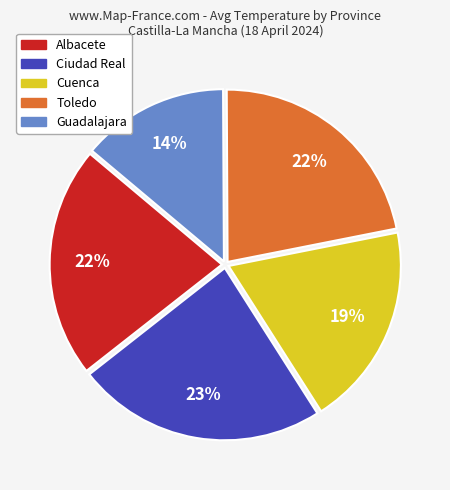

Does any single category account for the majority?

No